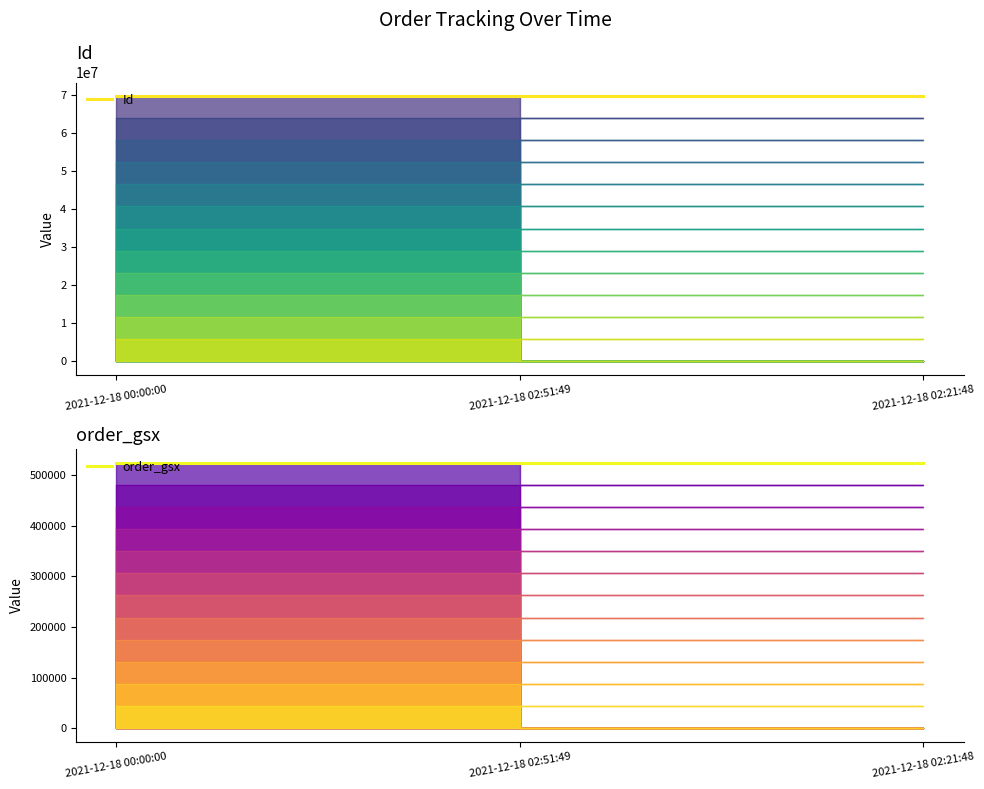

The value of Id at 2021-12-18 02:21:48 is 106492678. True or false?

False